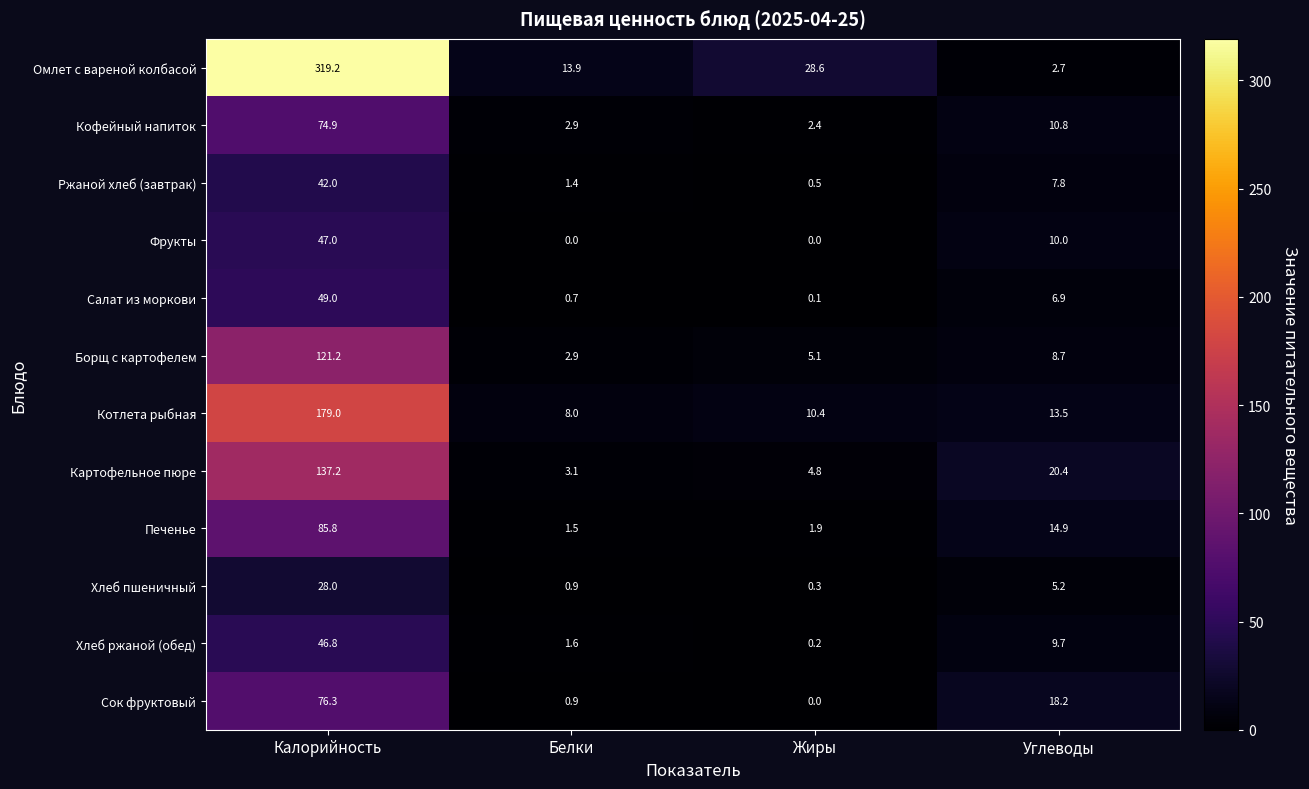

What is the difference between the second highest and minimum values in the Сок фруктовый series?

18.2